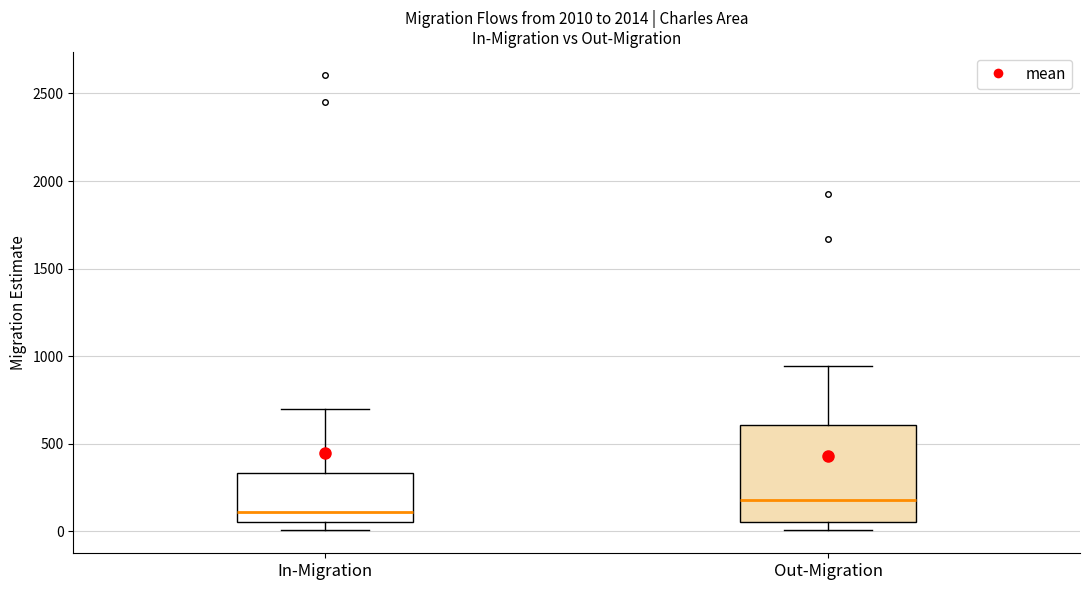

Comparing the boxes themselves (not the whiskers), which one is the tallest?

Out-Migration